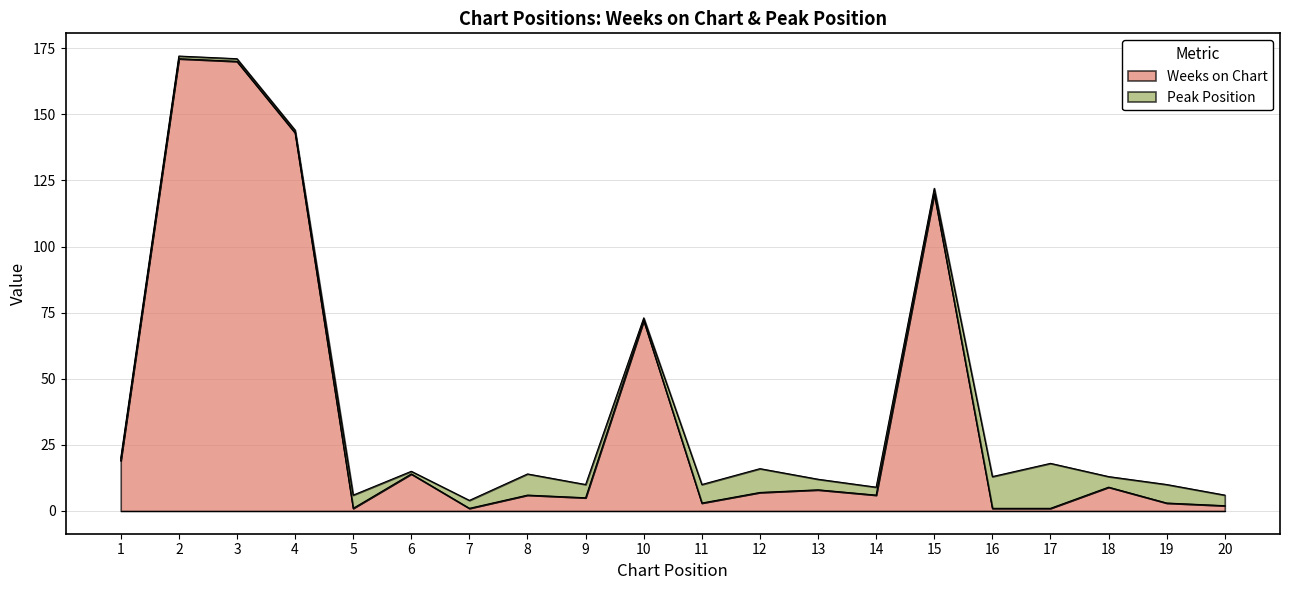

True or false: the data shows 1 at 5.

False